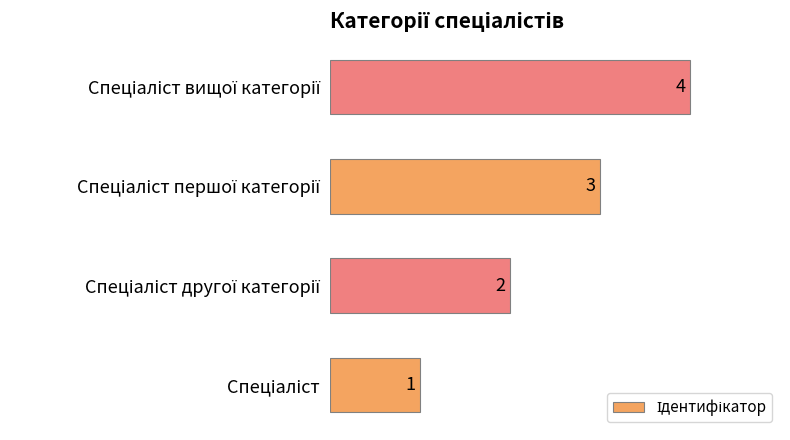

What is the difference between the second highest and minimum values?

2